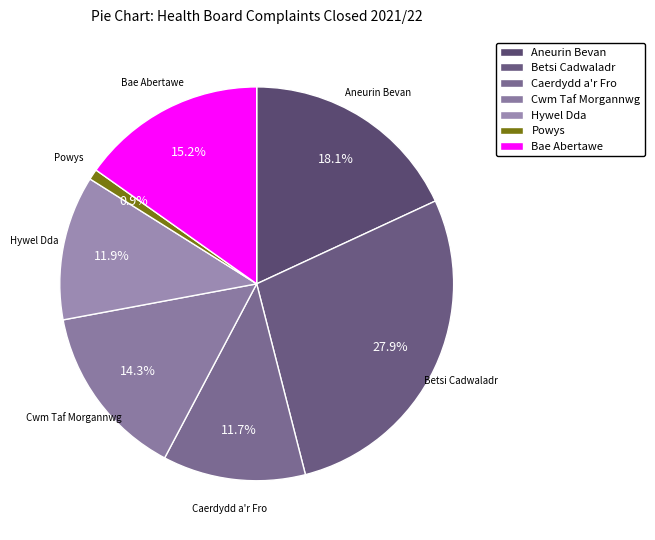

Is there any slice that represents more than half of the pie?

No